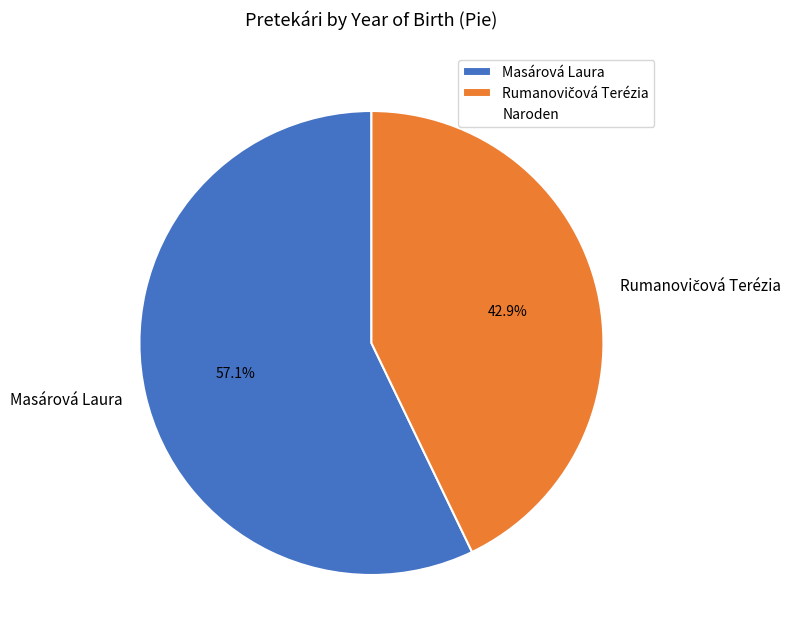

What is the largest slice in the pie chart?

Masárová Laura